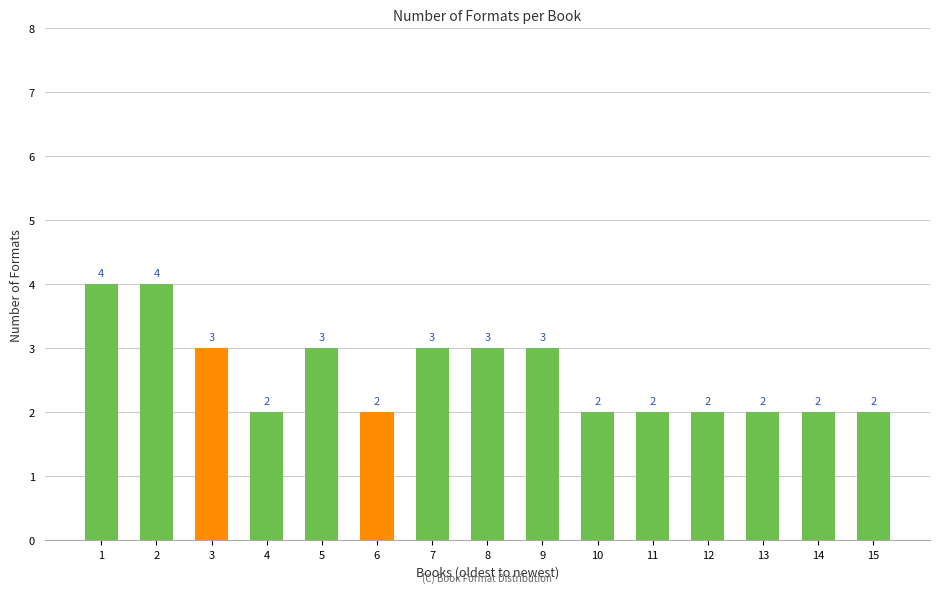

What is the smallest value displayed?

2